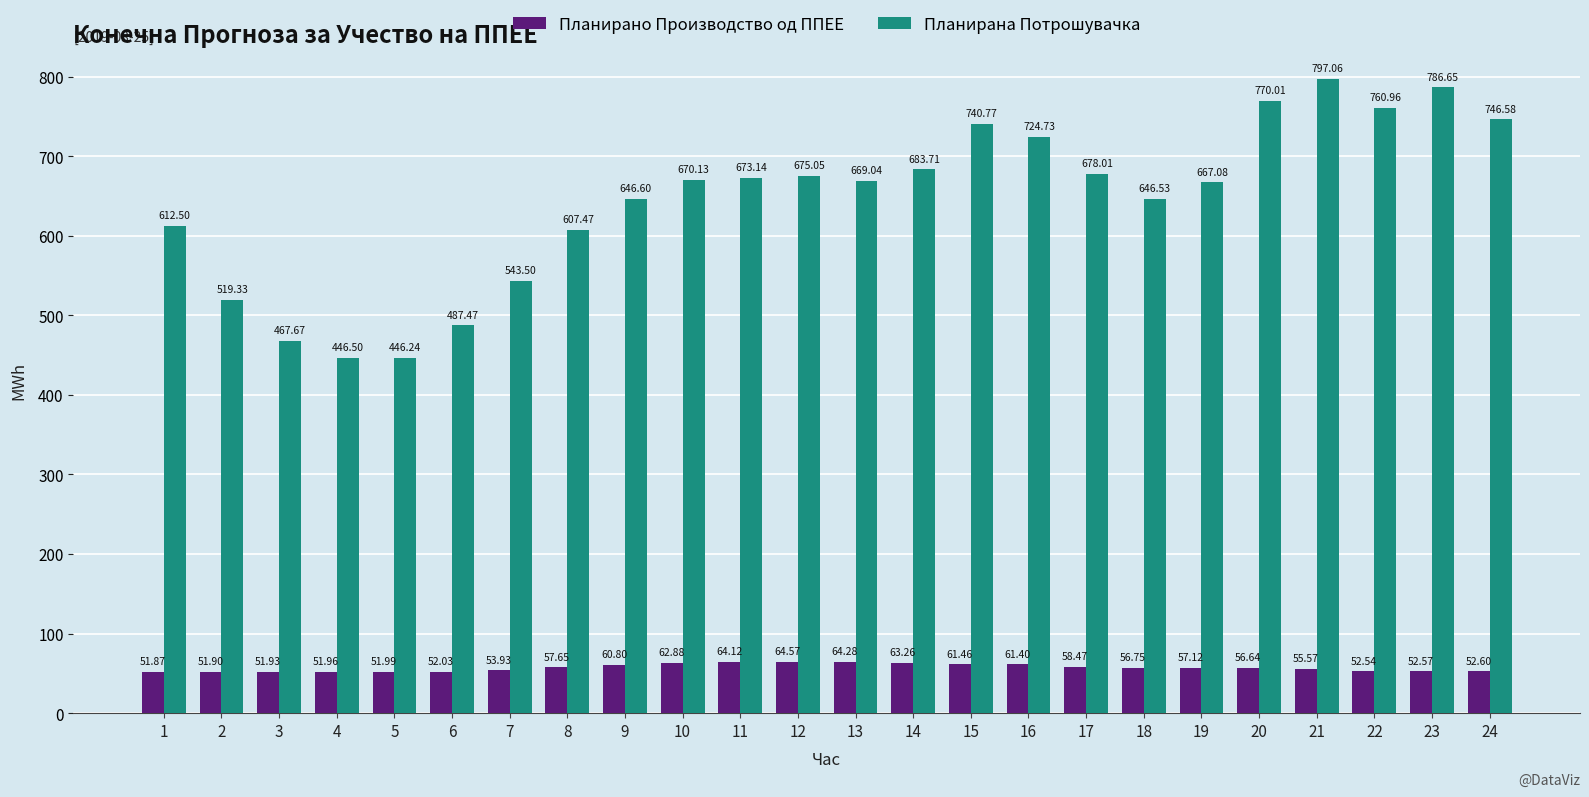

True or false: Планирано Производство од ППЕЕ has a value of 15.6 at 9.

False